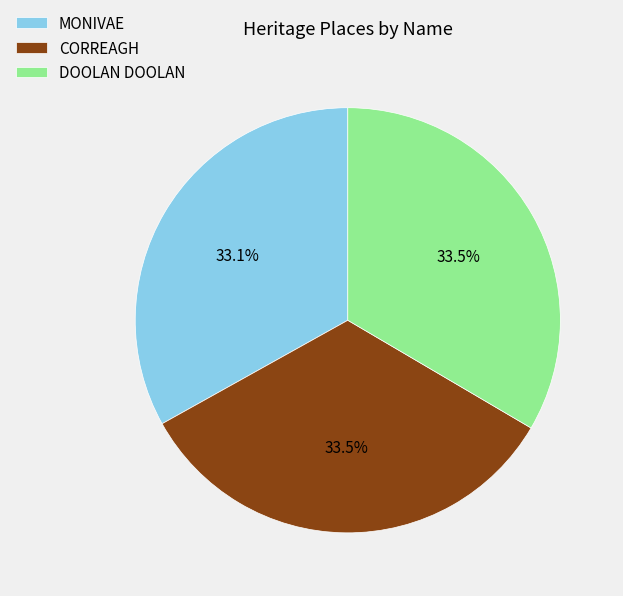

What is the ratio of the value at CORREAGH to the value at DOOLAN DOOLAN?

1.0